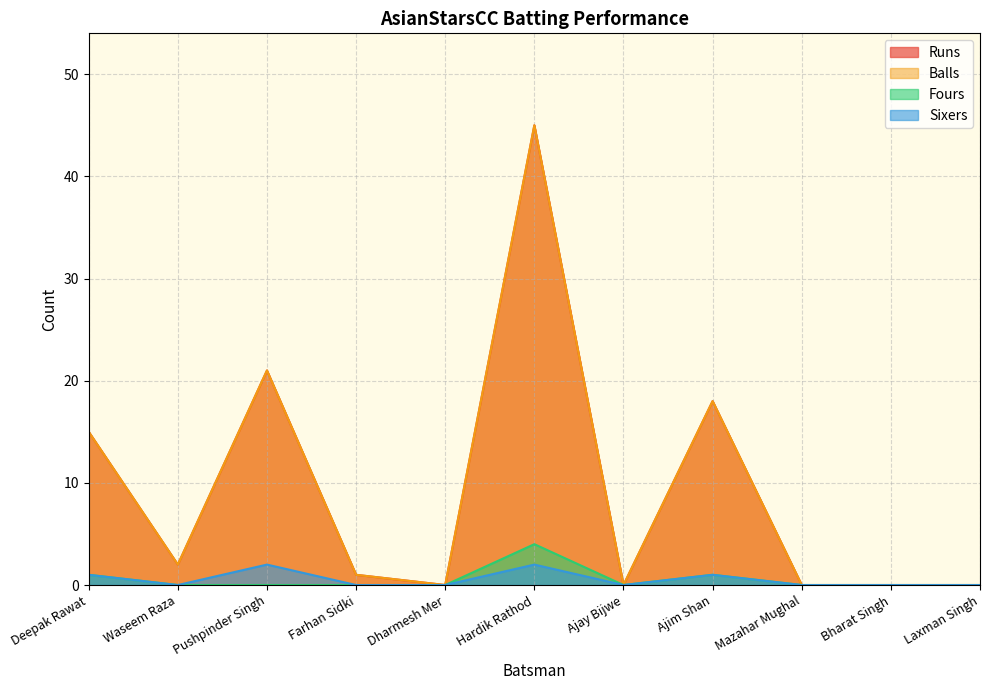

What position from the right is Dharmesh Mer?

7